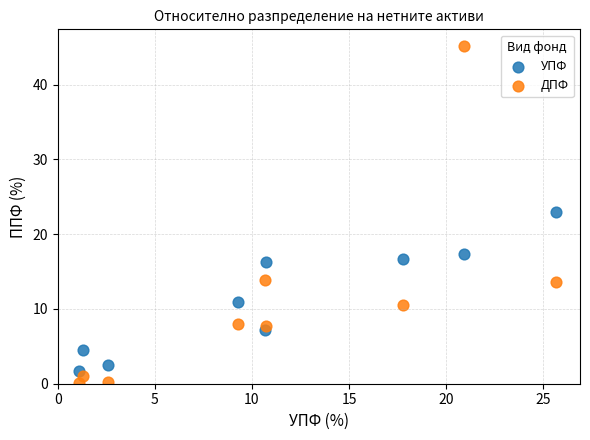

What are all the series names shown in the legend?

УПФ, ДПФ